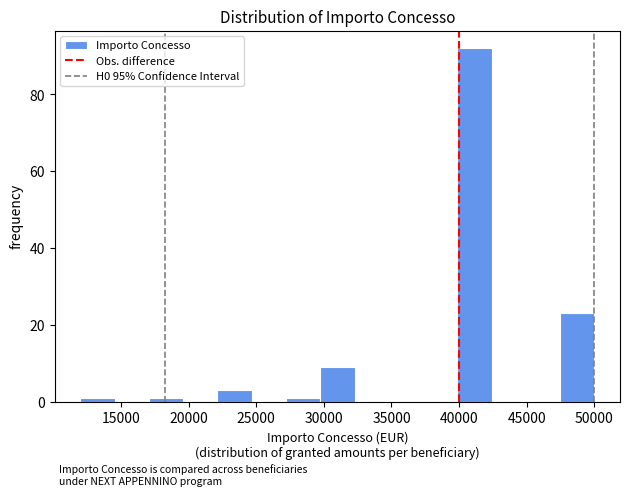

How tall is the bar that spans 29500 to 32500 on the x-axis? Neither the bar edges nor the heights are printed on the chart, so give them approximately, as read against the axes.

10